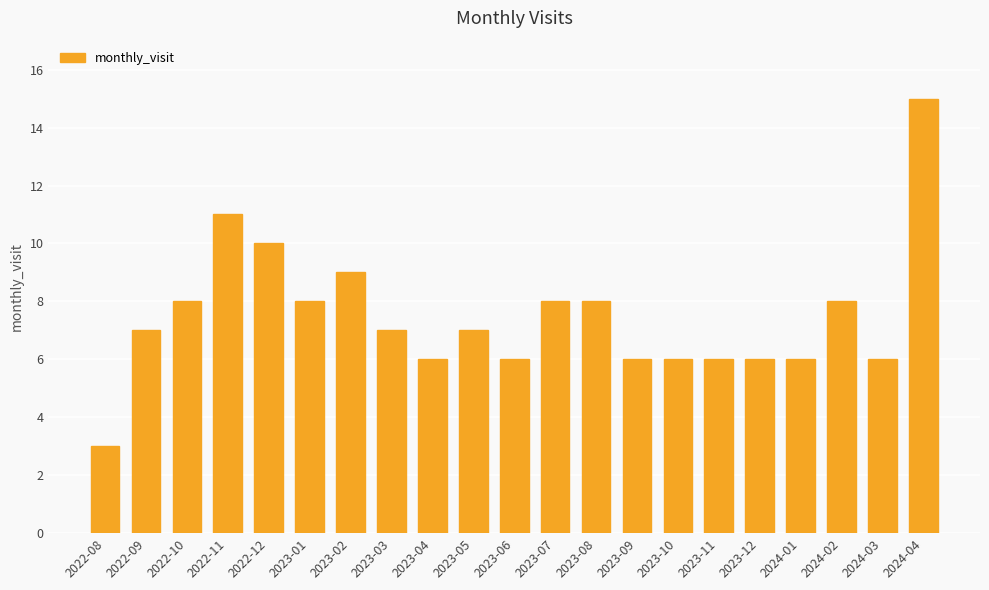

What position from the left is 2022-12?

5